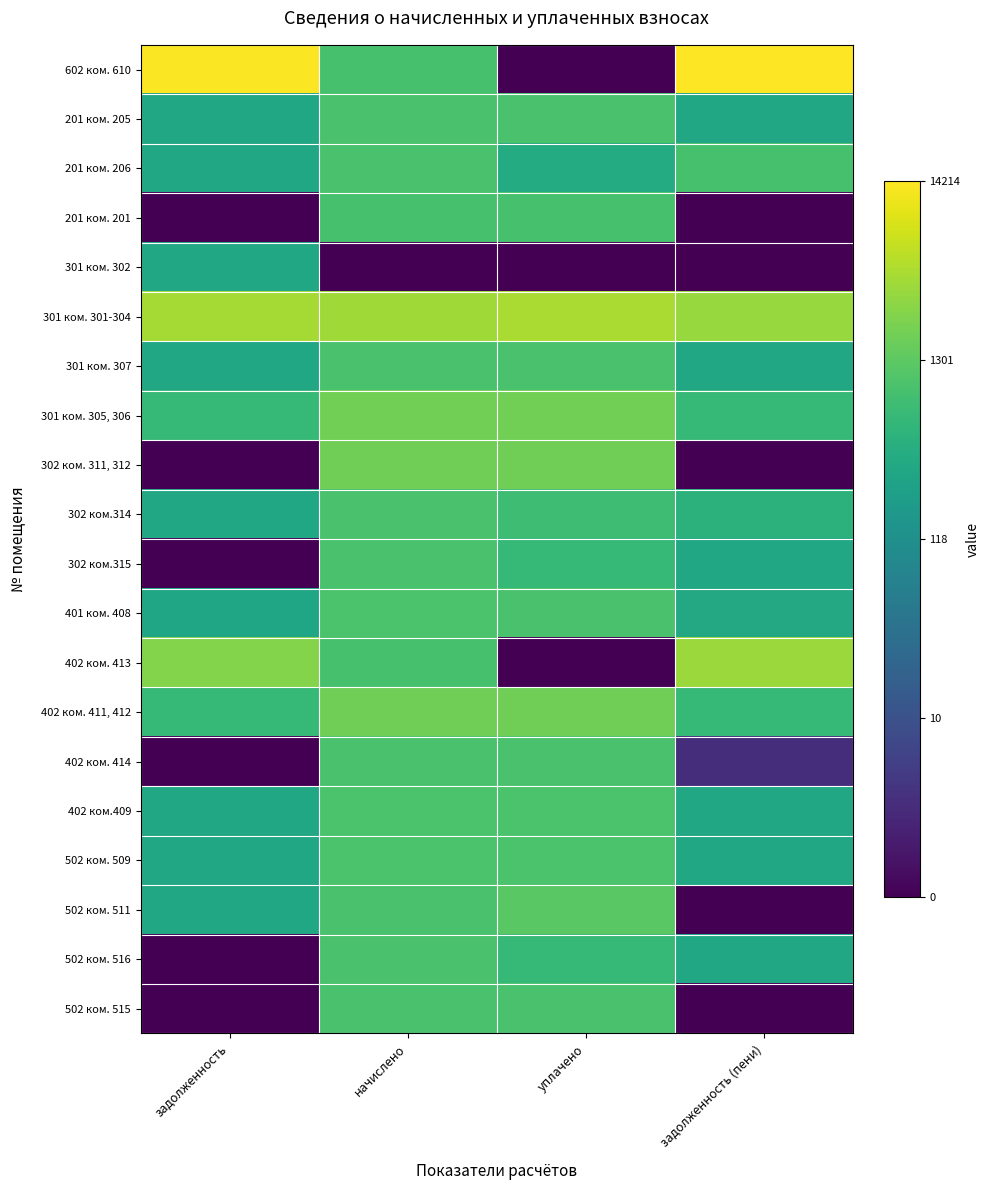

Reading left to right, transcribe all the data shown in this chart.

602 ком. 610: задолженность=9.5	начислено=6.8	уплачено=0.0	задолженность (пени)=9.6
201 ком. 205: задолженность=5.7	начислено=6.8	уплачено=6.8	задолженность (пени)=5.7
201 ком. 206: задолженность=5.7	начислено=6.8	уплачено=5.9	задолженность (пени)=6.8
201 ком. 201: задолженность=0.0	начислено=6.8	уплачено=6.8	задолженность (пени)=0.0
301 ком. 302: задолженность=5.7	начислено=0.0	уплачено=0.0	задолженность (пени)=0.0
301 ком. 301-304: задолженность=8.3	начислено=8.2	уплачено=8.3	задолженность (пени)=8.1
301 ком. 307: задолженность=5.7	начислено=6.8	уплачено=6.8	задолженность (пени)=5.7
301 ком. 305, 306: задолженность=6.4	начислено=7.5	уплачено=7.5	задолженность (пени)=6.4
302 ком. 311, 312: задолженность=0.0	начислено=7.5	уплачено=7.5	задолженность (пени)=0.0
302 ком.314: задолженность=5.7	начислено=6.8	уплачено=6.6	задолженность (пени)=6.1
302 ком.315: задолженность=0.0	начислено=6.8	уплачено=6.4	задолженность (пени)=5.7
401 ком. 408: задолженность=5.7	начислено=6.9	уплачено=6.8	задолженность (пени)=5.8
402 ком. 413: задолженность=7.8	начислено=6.8	уплачено=0.0	задолженность (пени)=8.1
402 ком. 411, 412: задолженность=6.4	начислено=7.5	уплачено=7.5	задолженность (пени)=6.4
402 ком. 414: задолженность=0.0	начислено=6.8	уплачено=6.8	задолженность (пени)=1.3
402 ком.409: задолженность=5.7	начислено=6.8	уплачено=6.8	задолженность (пени)=5.7
502 ком. 509: задолженность=5.7	начислено=6.8	уплачено=6.8	задолженность (пени)=5.7
502 ком. 511: задолженность=5.7	начислено=6.8	уплачено=7.1	задолженность (пени)=0.0
502 ком. 516: задолженность=0.0	начислено=6.8	уплачено=6.4	задолженность (пени)=5.7
502 ком. 515: задолженность=0.0	начислено=6.8	уплачено=6.8	задолженность (пени)=0.0